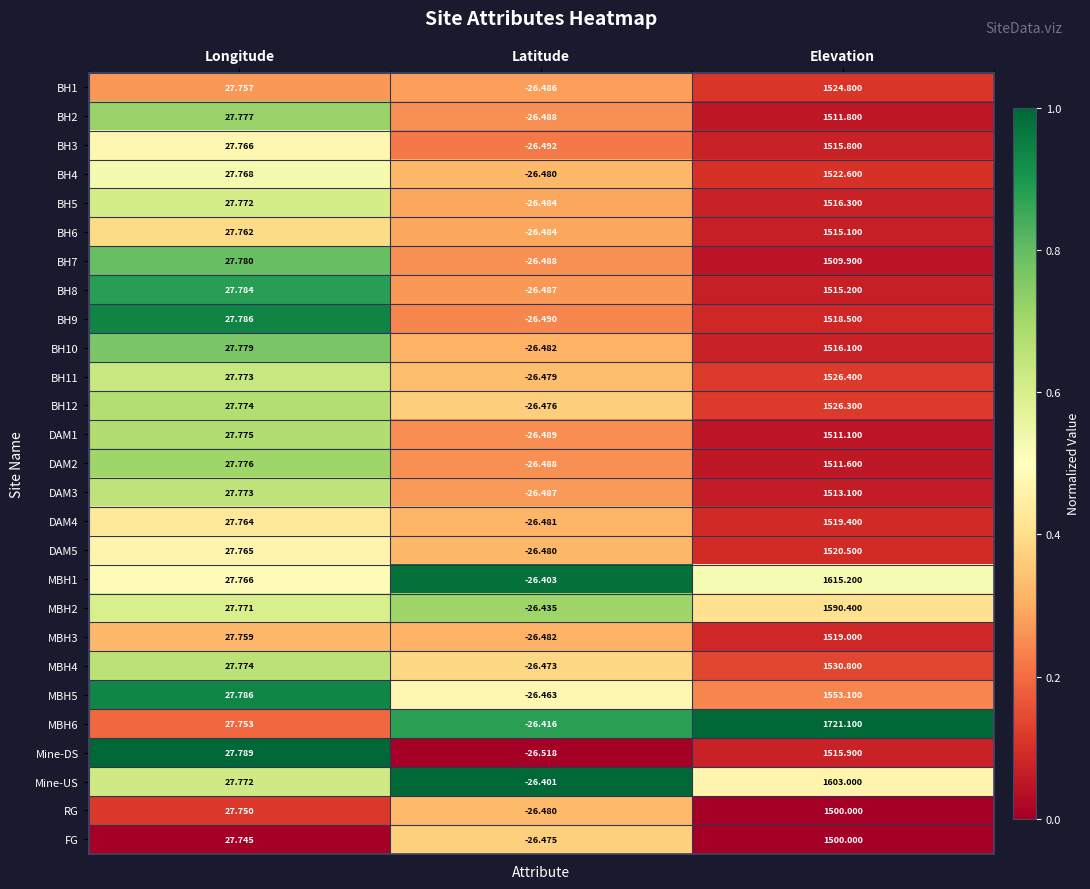

List the labels in order of Mine-DS value, smallest first.

Latitude, Longitude, Elevation